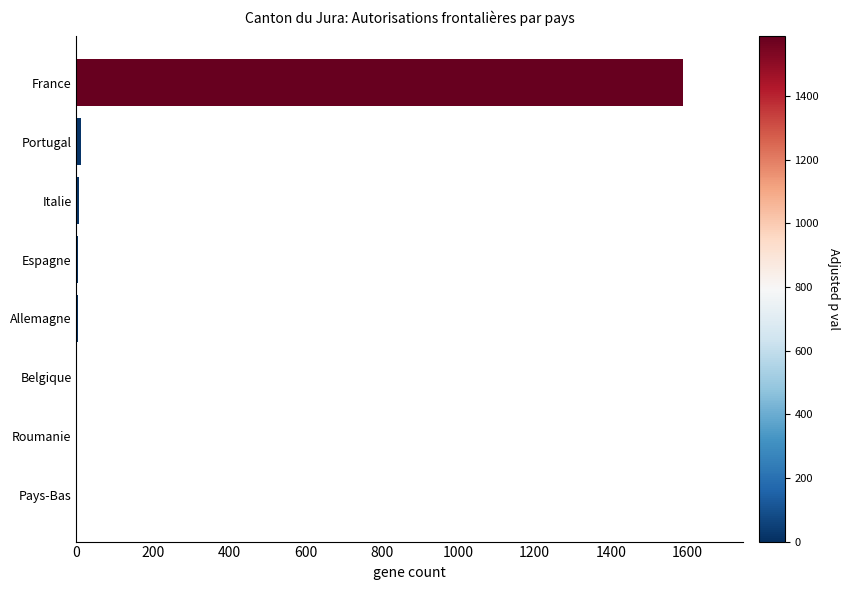

True or false: the data shows 945 at France.

False